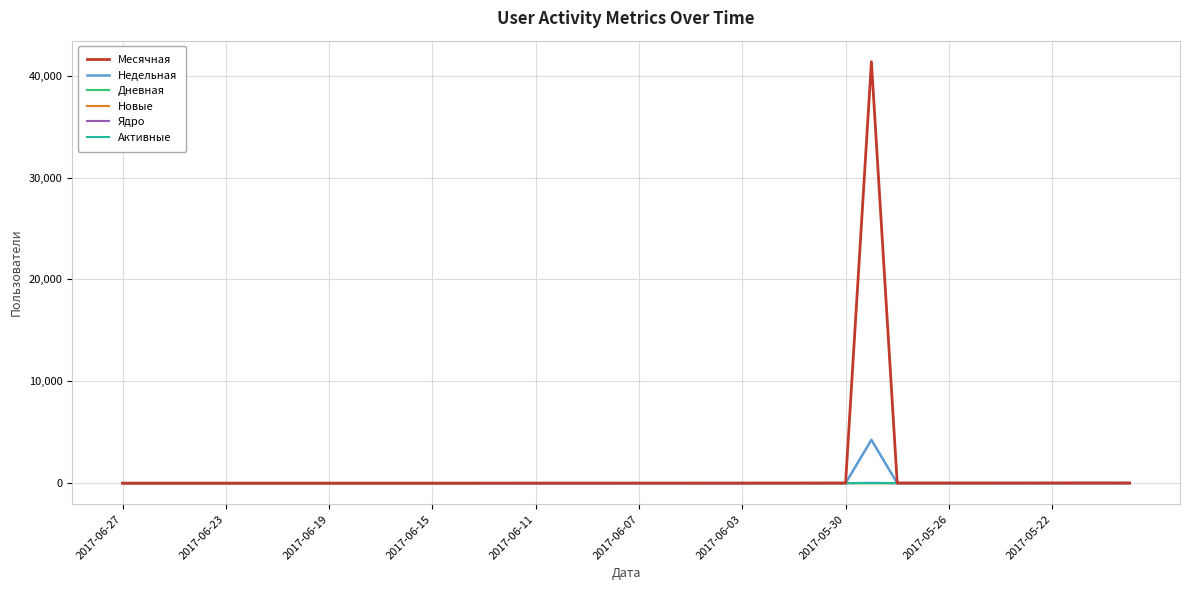

What is the maximum value shown in the chart?

41371